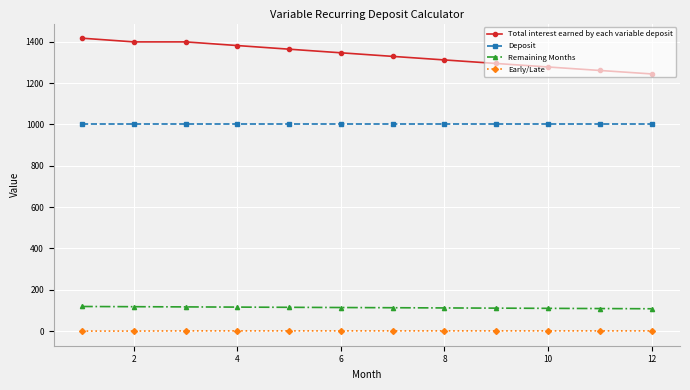

Rank the series by their maximum value, from lowest to highest.

Early/Late, Remaining Months, Deposit, Total interest earned by each variable deposit